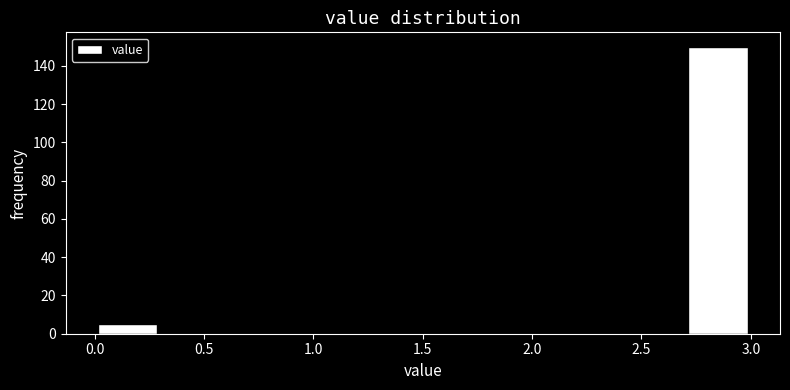

What is the height of the bar covering 2.7 to 3.0 on the x-axis? The values are not printed on the chart, so give them approximately, as read against the axis.

150